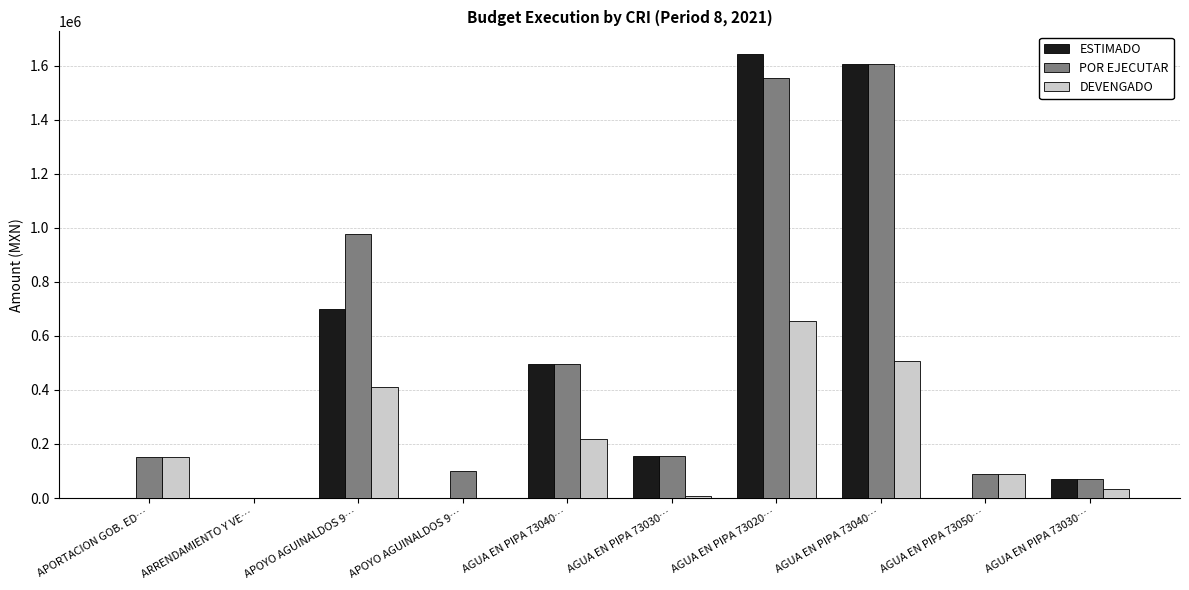

List the series in order of their peak value, lowest first.

DEVENGADO, POR EJECUTAR, ESTIMADO